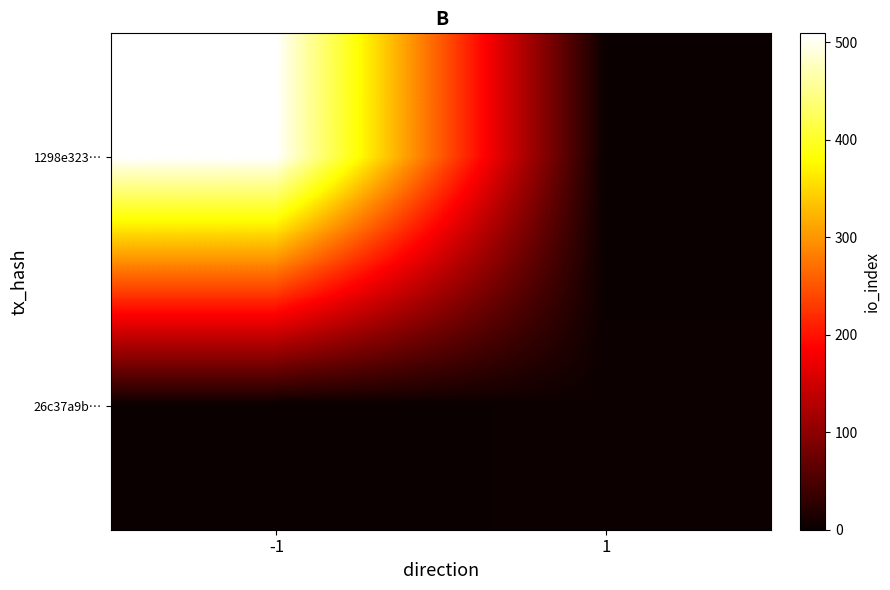

What is the total value across all series at -1?

509